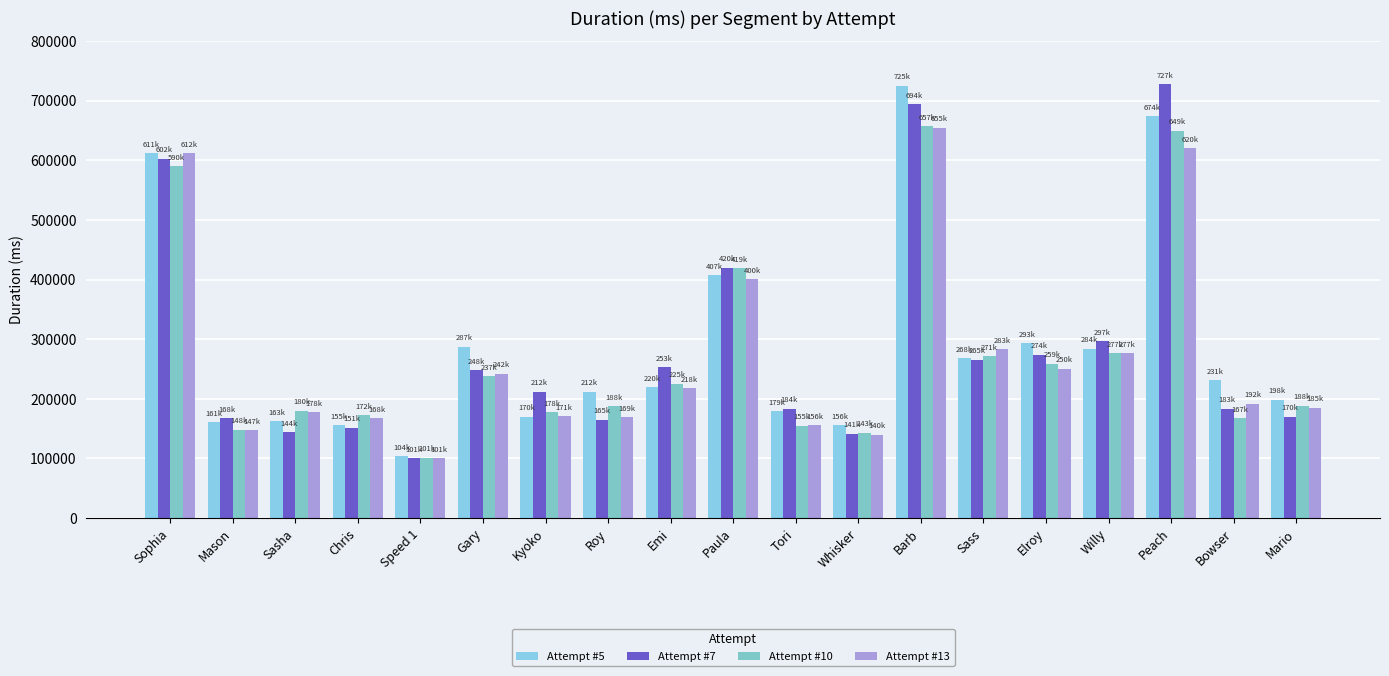

What is the lowest value of the Attempt #7 series?

100624